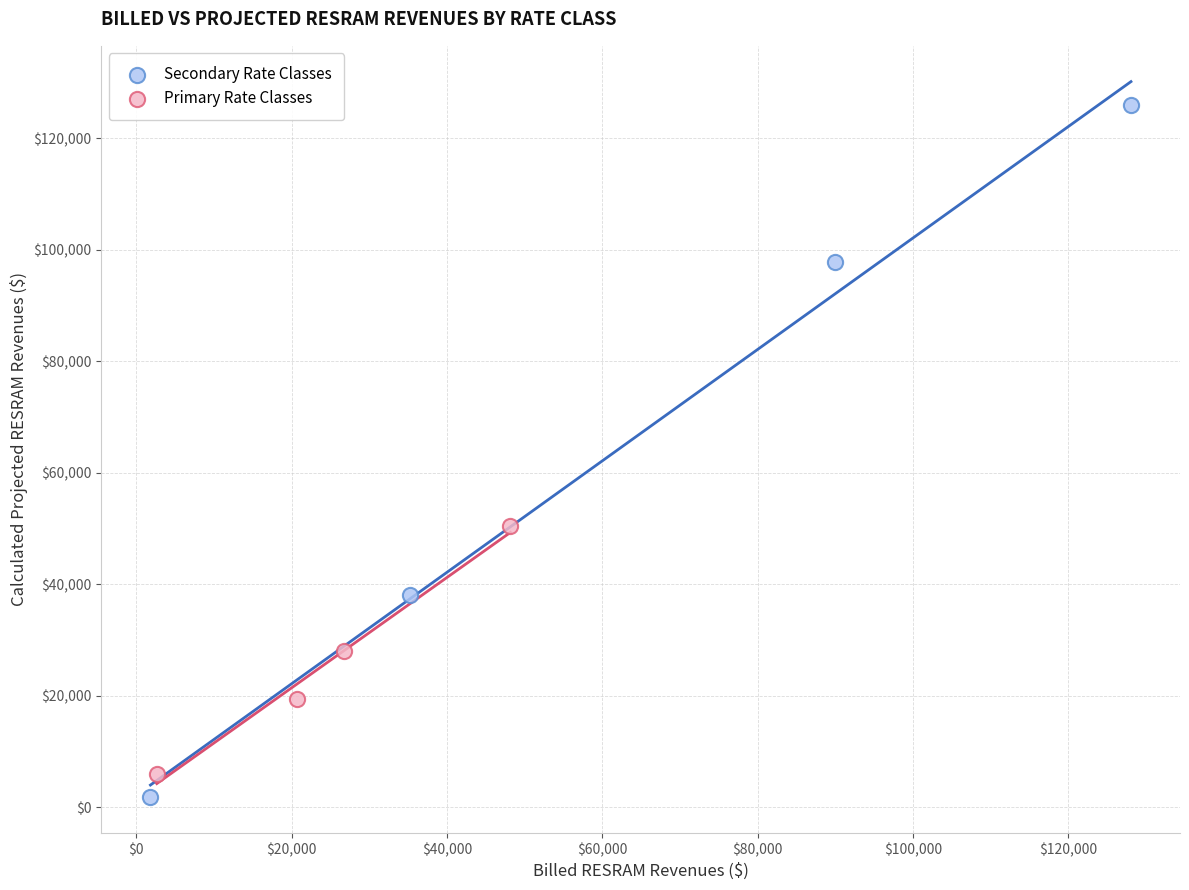

Which series has the largest Y range (max minus min)?

Secondary Rate Classes